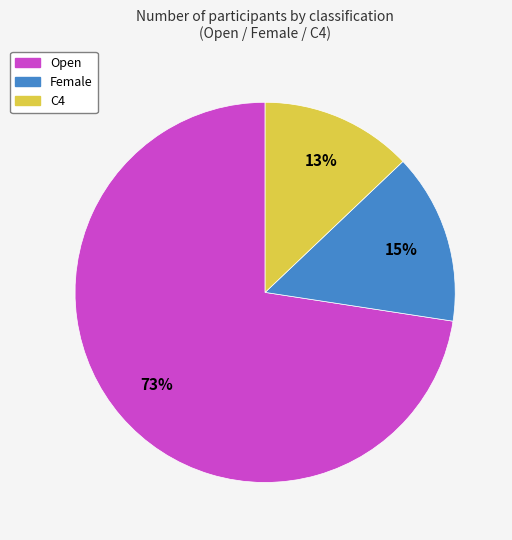

To the nearest percent, what is the combined percentage of Open and Female?

87%